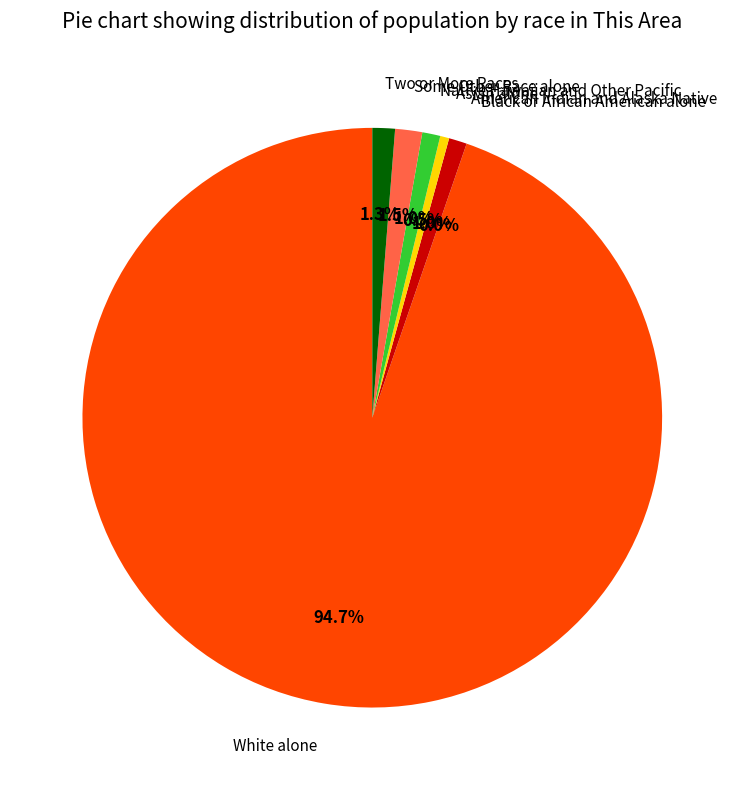

To the nearest percent, what is the difference between the American Indian and Alaska Native and Asian alone slice percentages?

1%